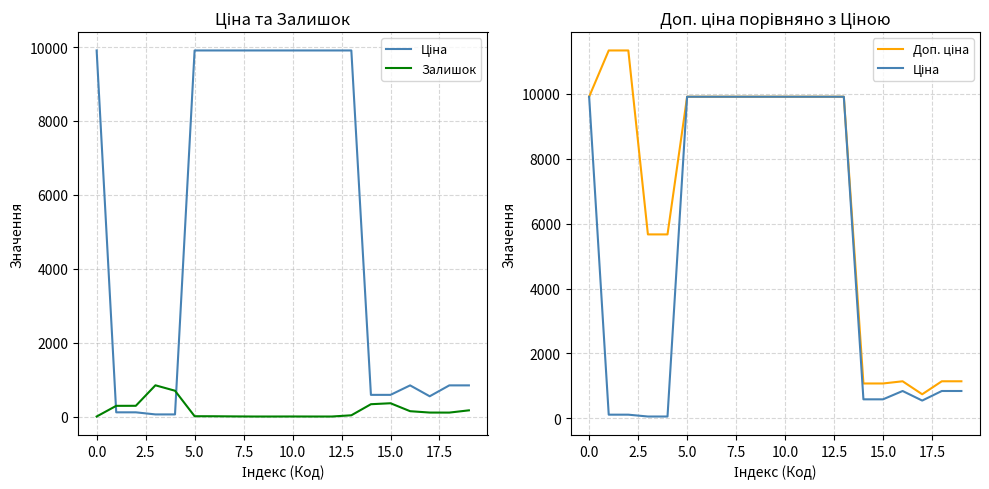

True or false: Ціна and Доп. ціна intersect in this chart.

False